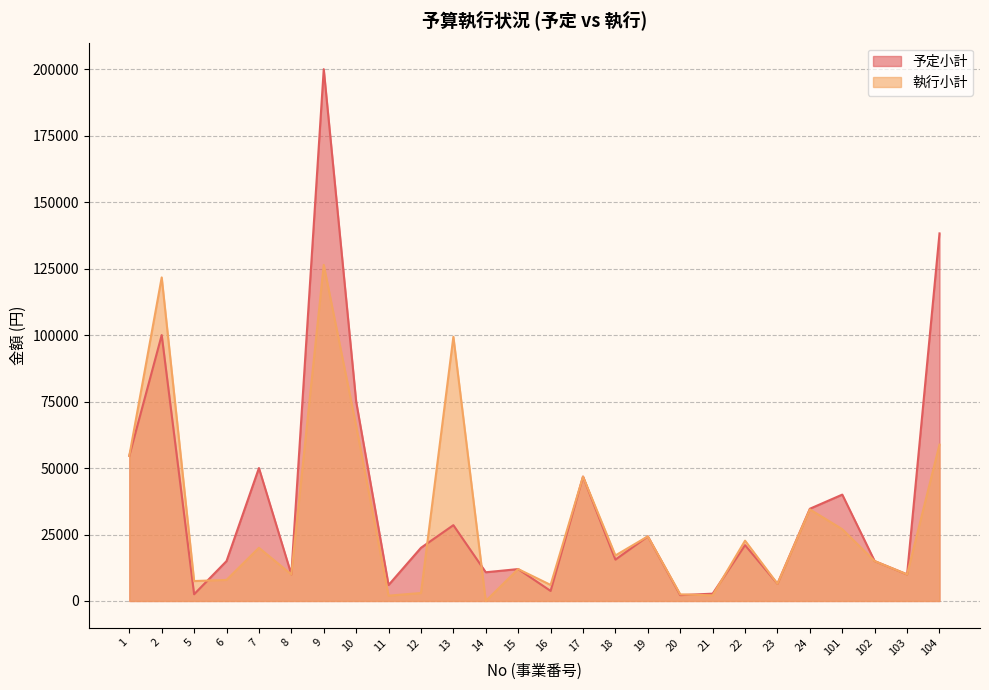

Which label corresponds to the largest value in the chart?

9